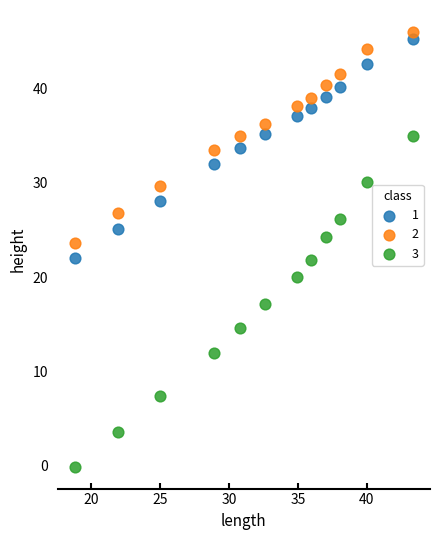

Which series reaches the maximum Y coordinate?

2